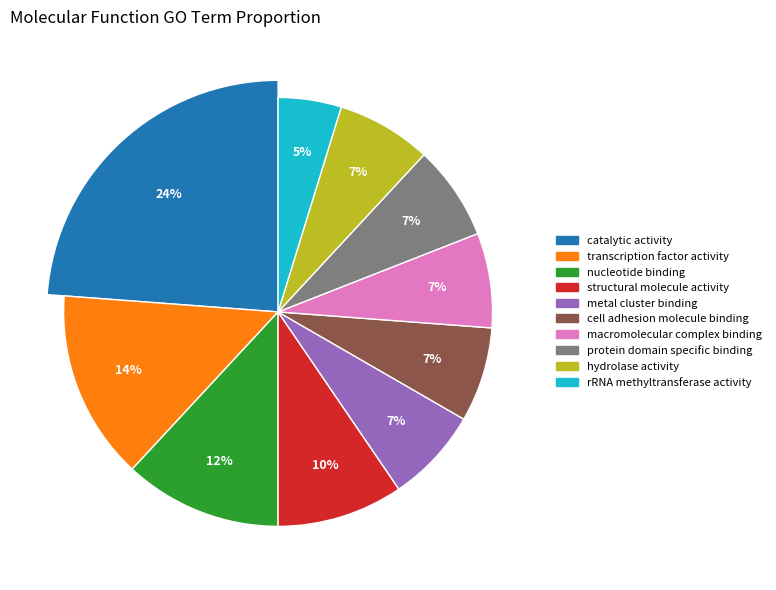

True or false: protein domain specific binding accounts for 7% of the total.

True